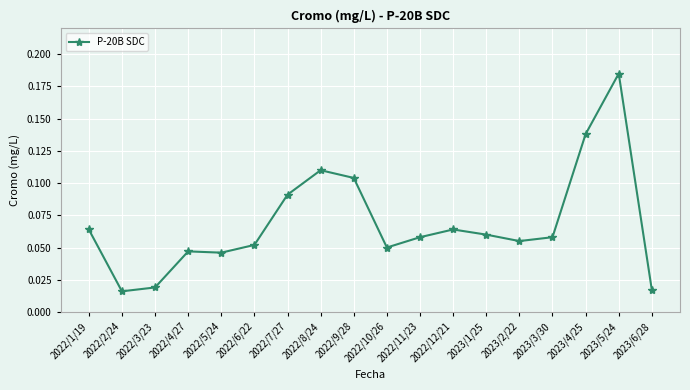

True or false: the data has more than 2 interior local peaks.

True